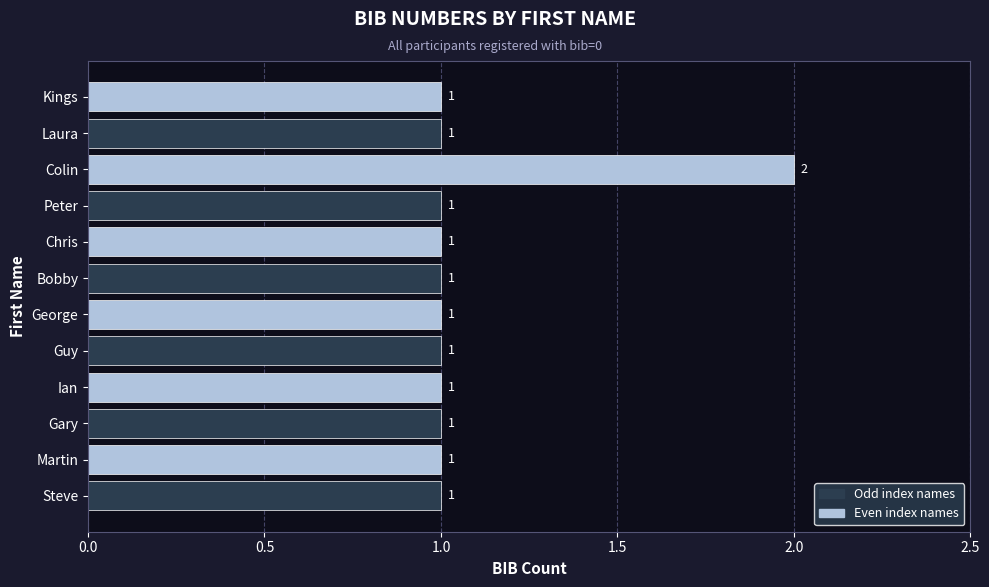

What is the smallest value displayed?

1